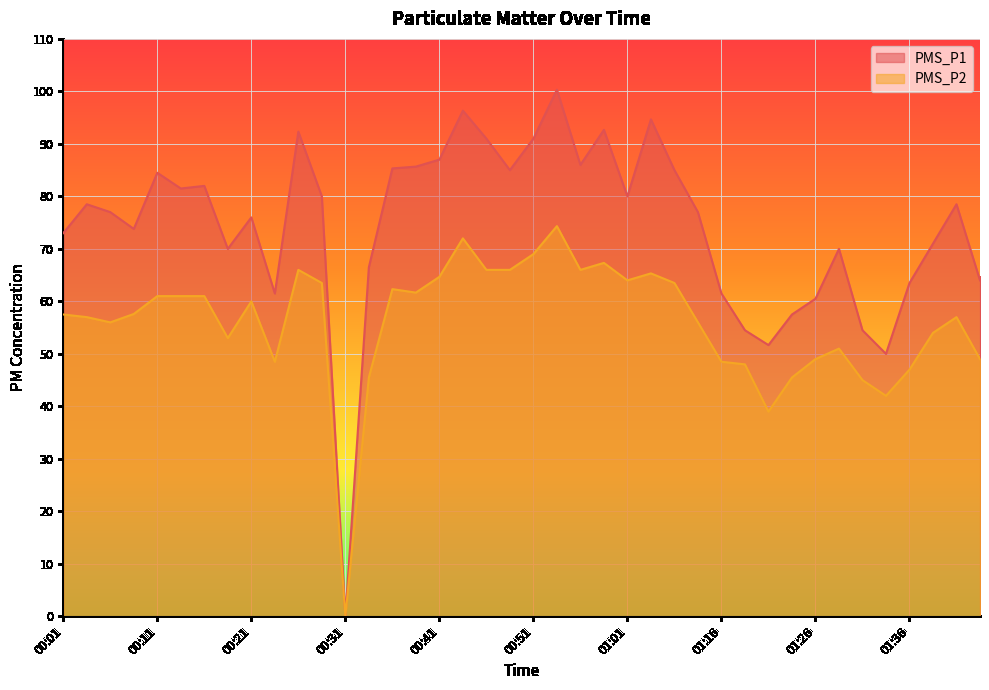

True or false: PMS_P1 and PMS_P2 intersect in this chart.

False